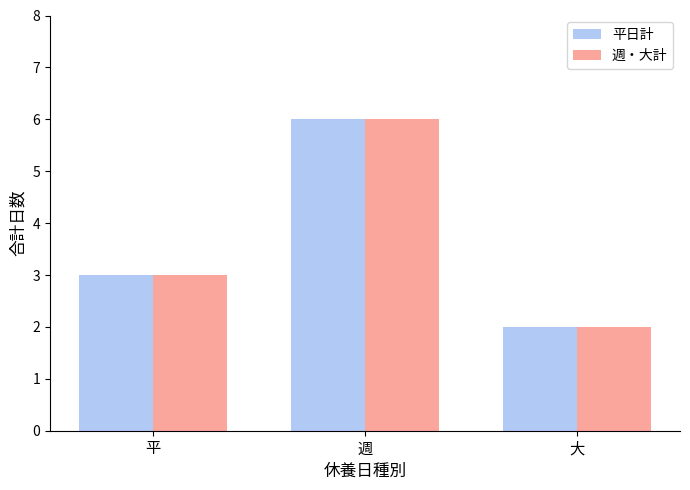

The 週・大計 series shows 5 at 平. True or false?

False